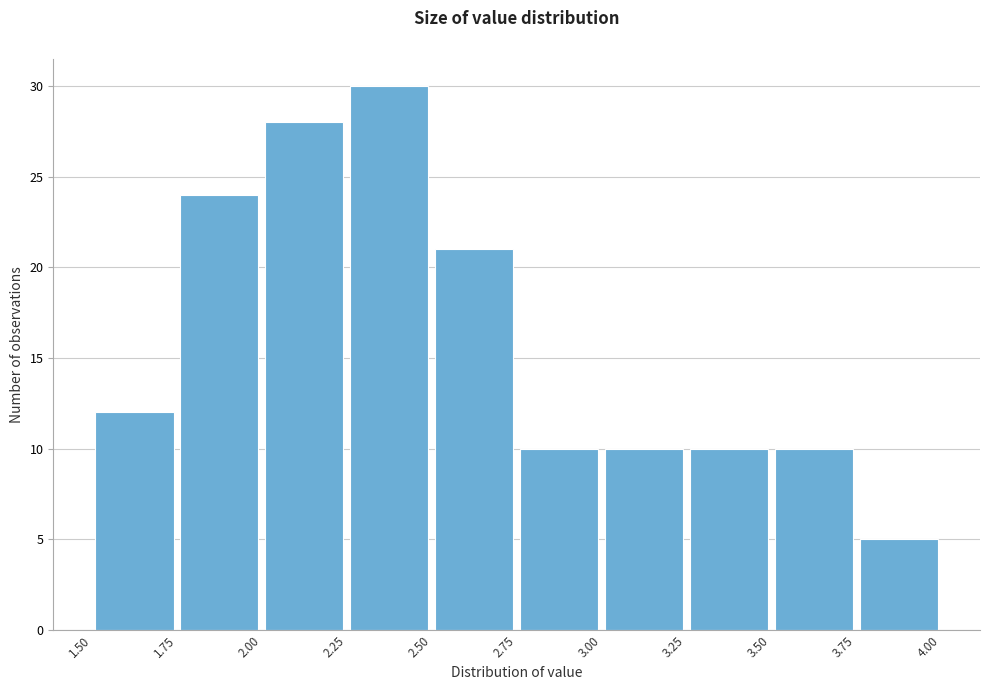

Reading left to right, transcribe this chart: for each bar, give the range it covers on the x-axis and its height. The values are not printed on the chart, so give them approximately, as read against the axis.

1.50 to 1.75: 12
1.75 to 2.00: 24
2.00 to 2.25: 28
2.25 to 2.50: 30
2.50 to 2.75: 21
2.75 to 3.00: 10
3.00 to 3.25: 10
3.25 to 3.50: 10
3.50 to 3.75: 10
3.75 to 4.00: 5